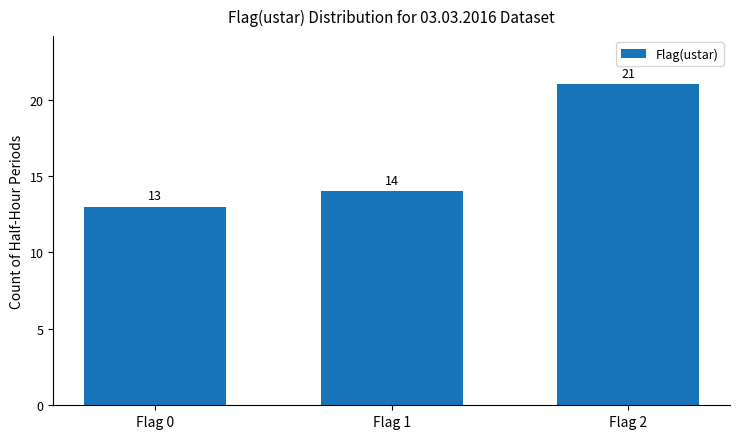

Which has a higher value, Flag 0 or Flag 1?

Flag 1